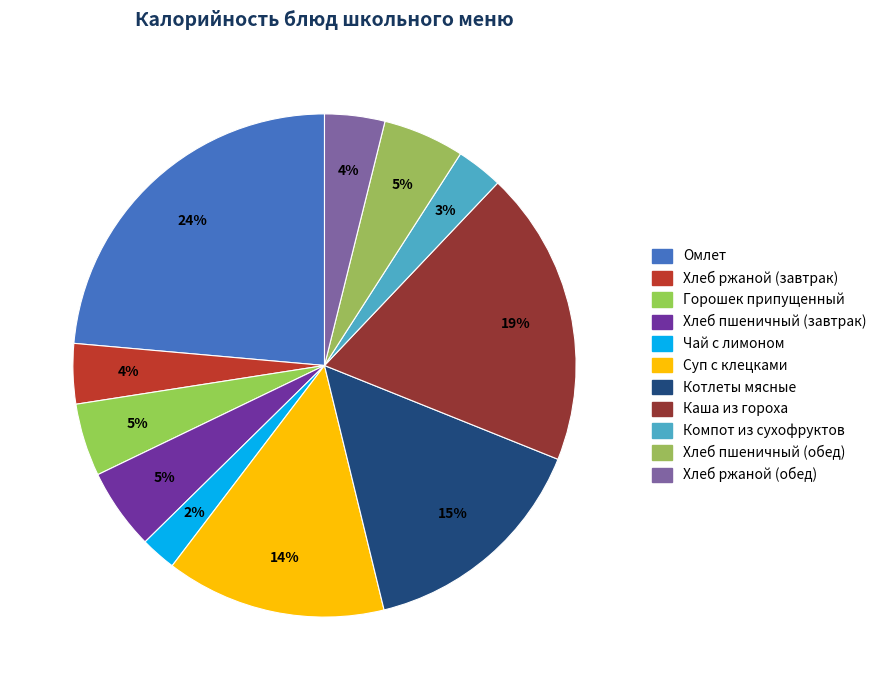

Count the number of slices in the pie.

11